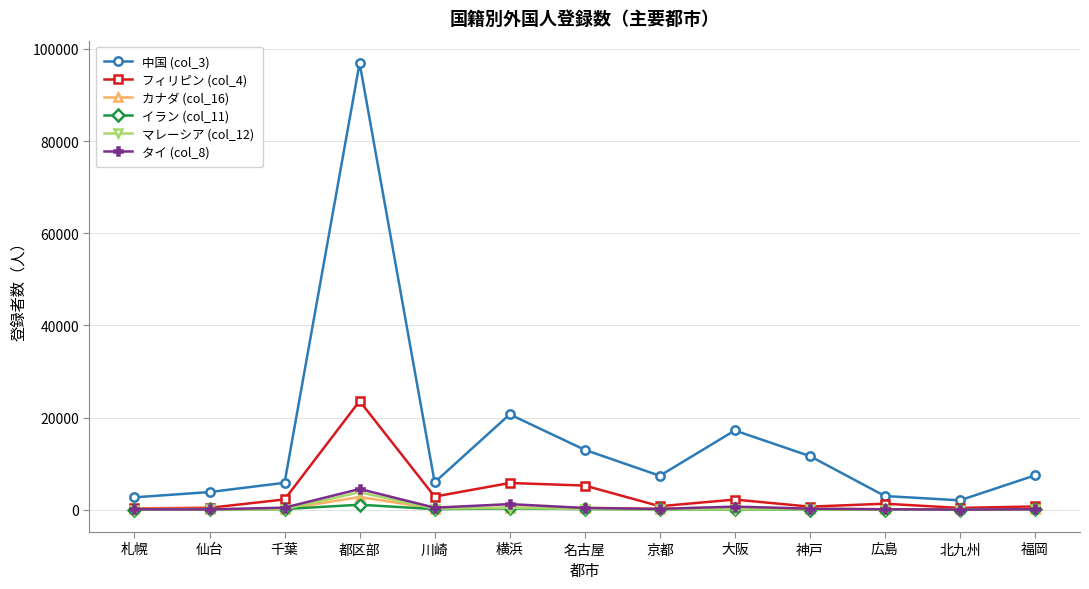

What are all the series names shown in the legend?

中国 (col_3), フィリピン (col_4), カナダ (col_16), イラン (col_11), マレーシア (col_12), タイ (col_8)